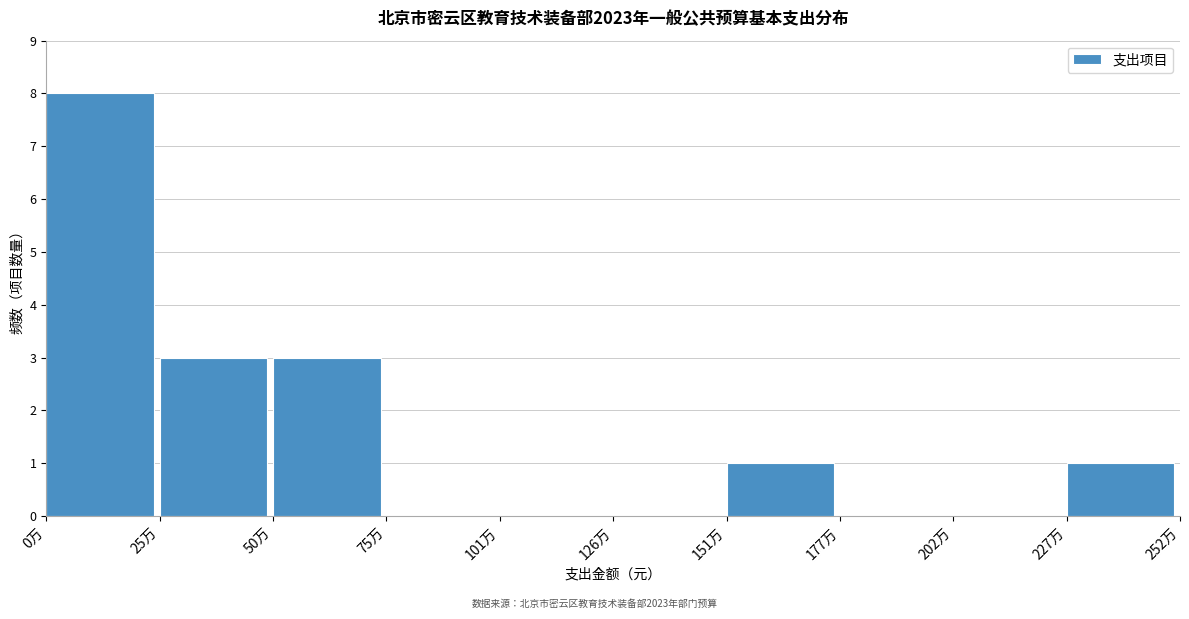

Reading left to right, list all the values displayed in this chart.

0万=8	25万=3	50万=3	75万=0	101万=0	126万=0	151万=1	177万=0	202万=0	227万=1